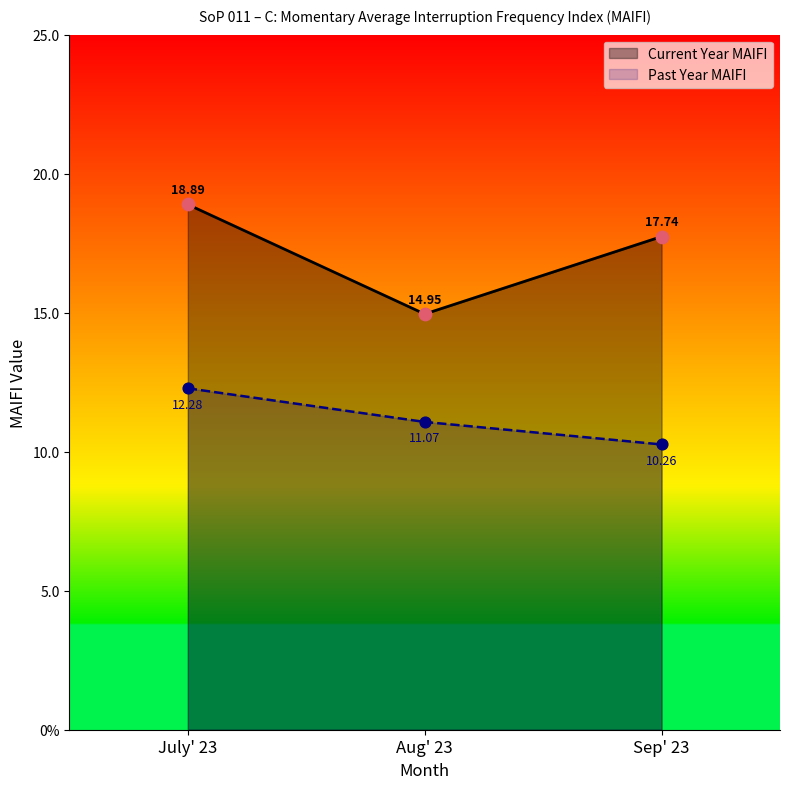

Which series contains the lowest Y value?

Past Year MAIFI